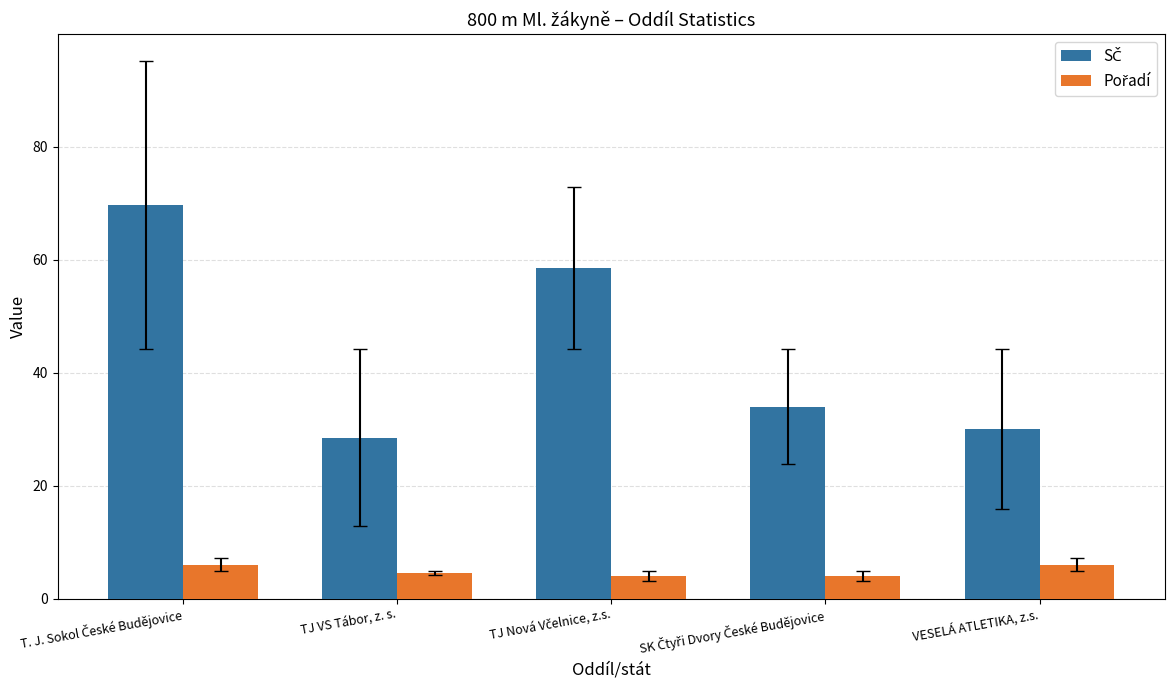

What is the smallest value displayed?

4.0